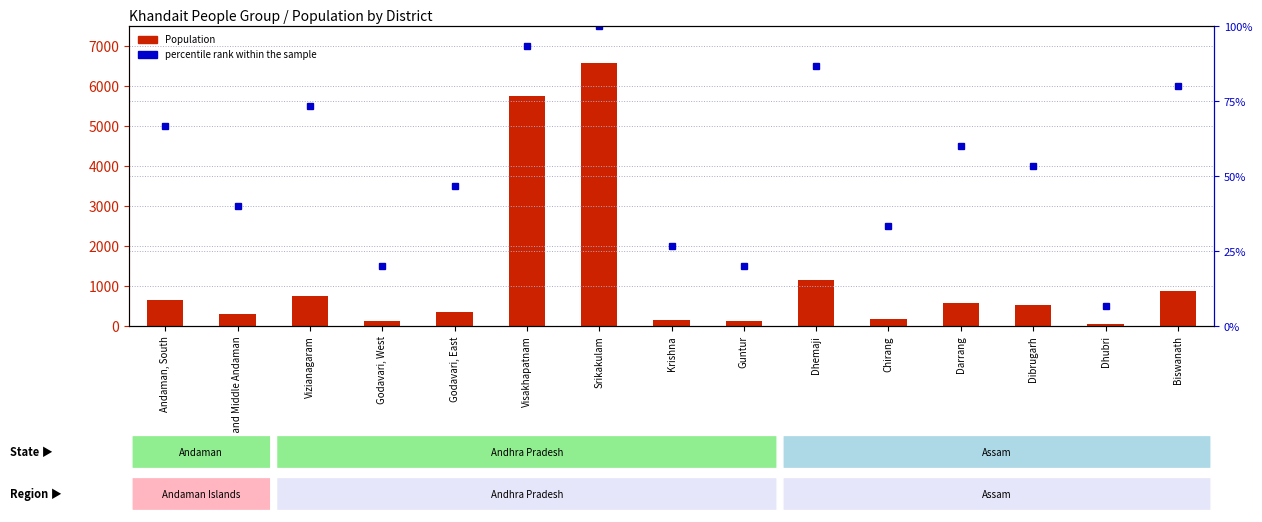

What is the difference between the percentile rank within the sample values at Dibrugarh and Krishna?

26.7